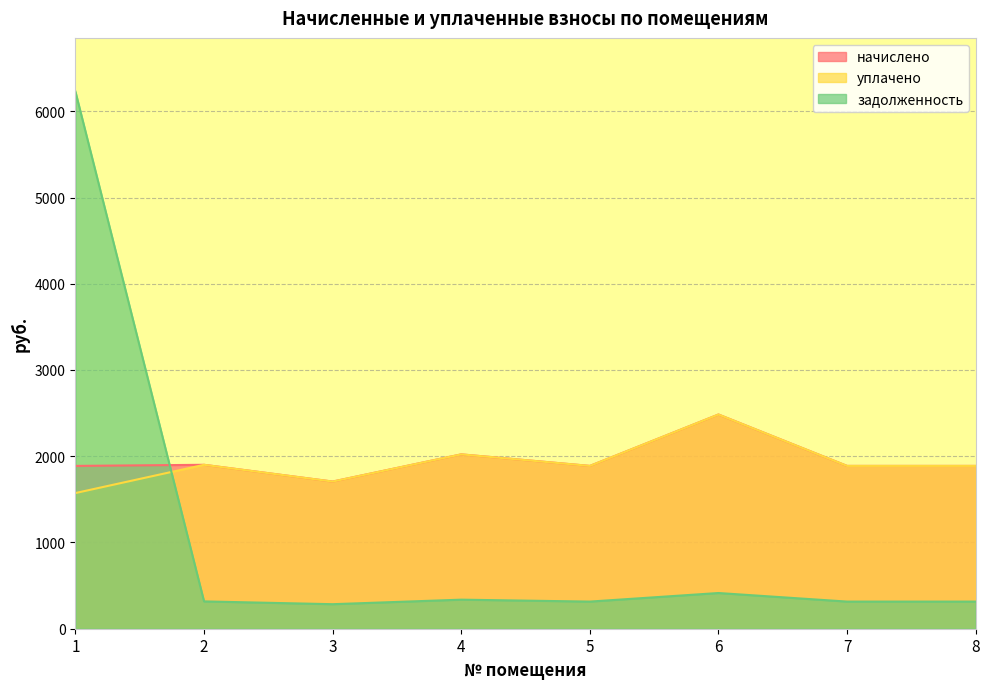

What is the difference between the начислено values at 4 and 5?

133.9